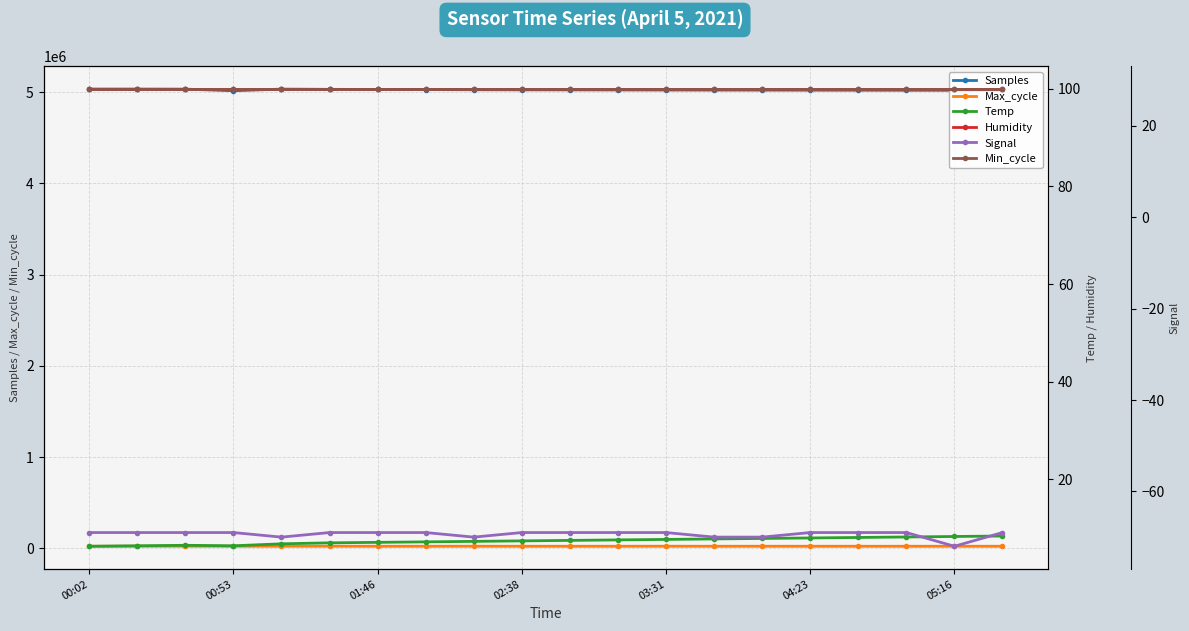

True or false: Max_cycle and Samples intersect in this chart.

False